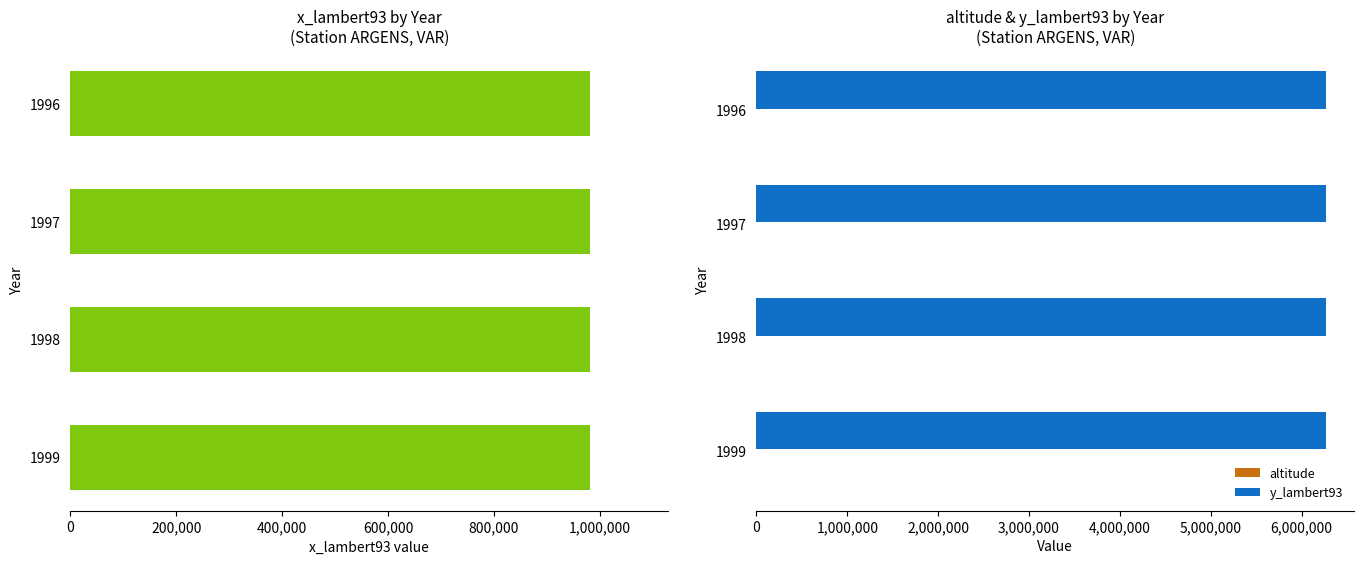

At how many categories does at least one series exceed 0?

4